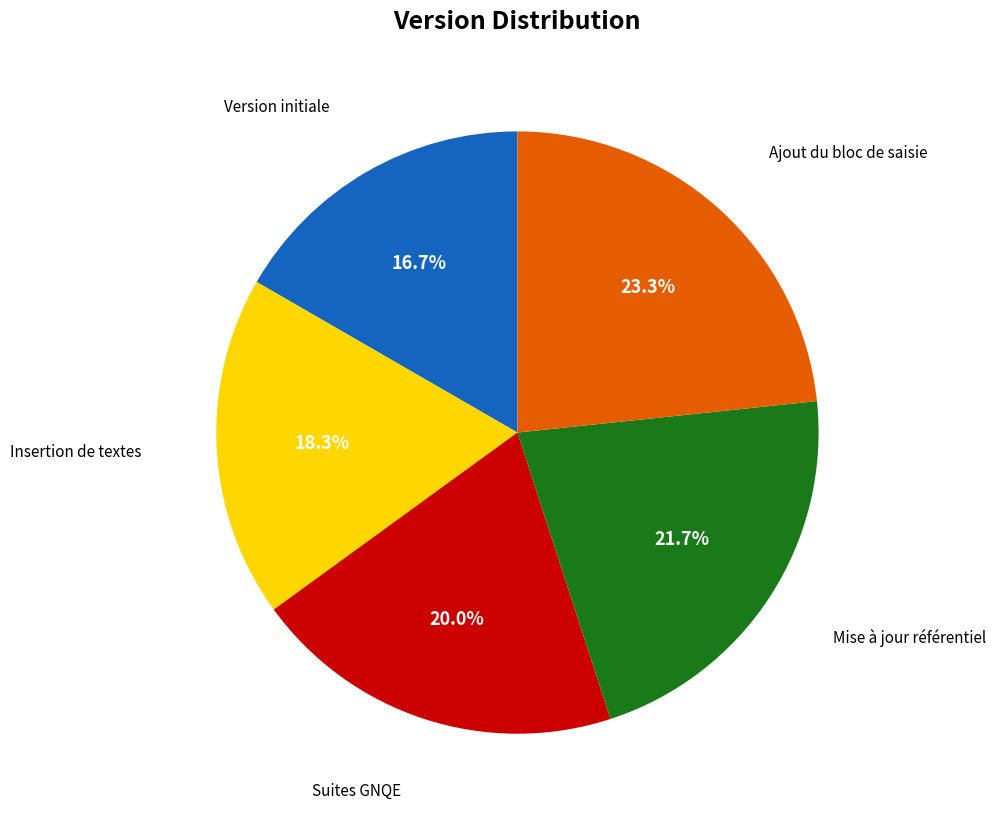

Count the number of slices in the pie.

5